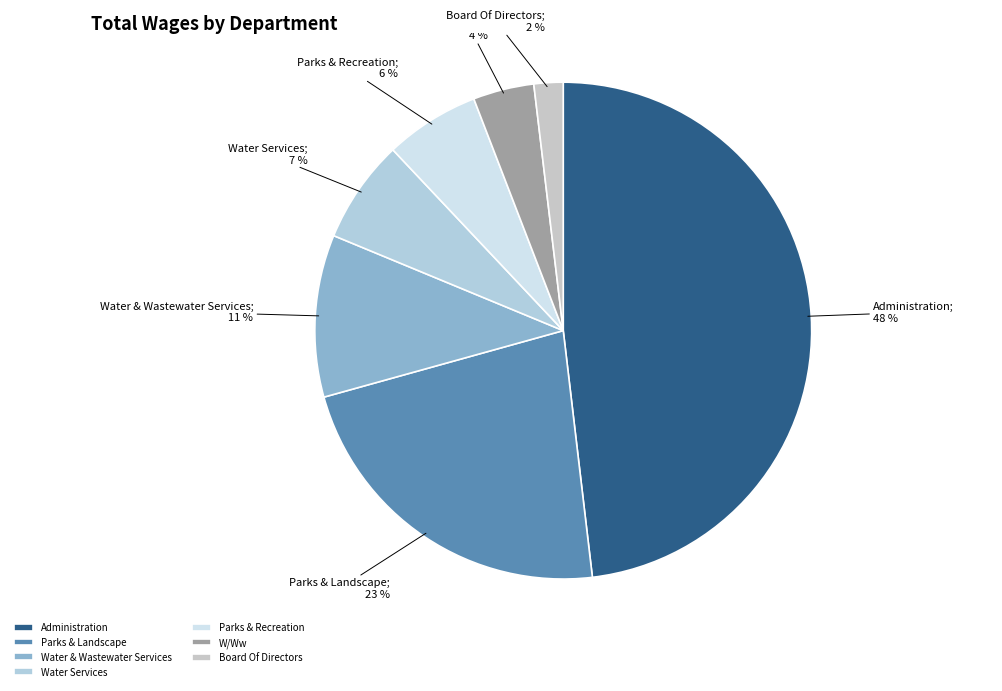

True or false: Administration accounts for 57% of the total.

False